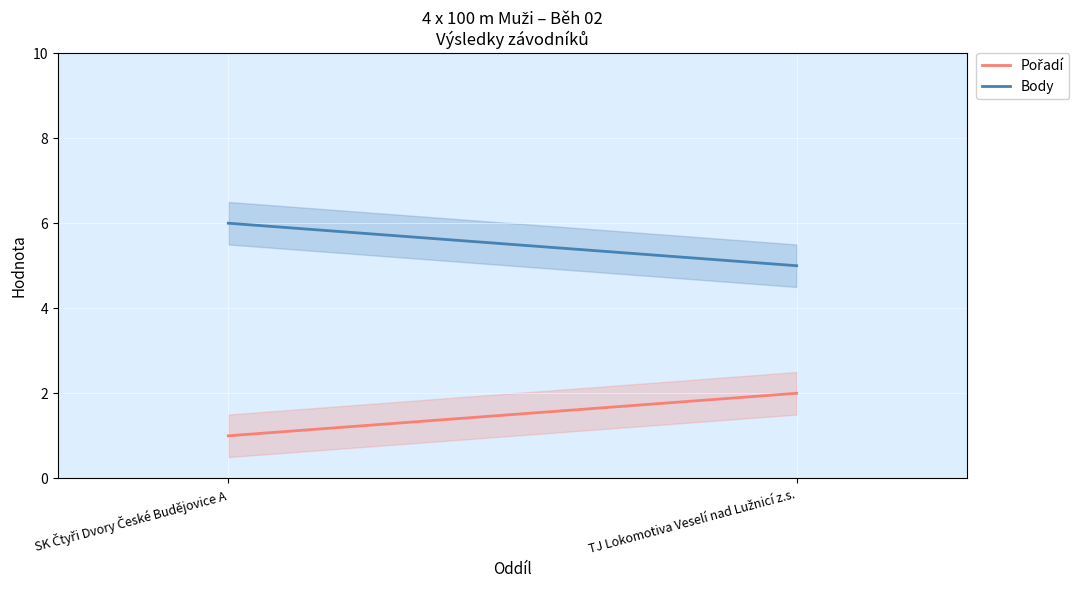

Which label corresponds to the largest value in the chart?

SK Čtyři Dvory České Budějovice A